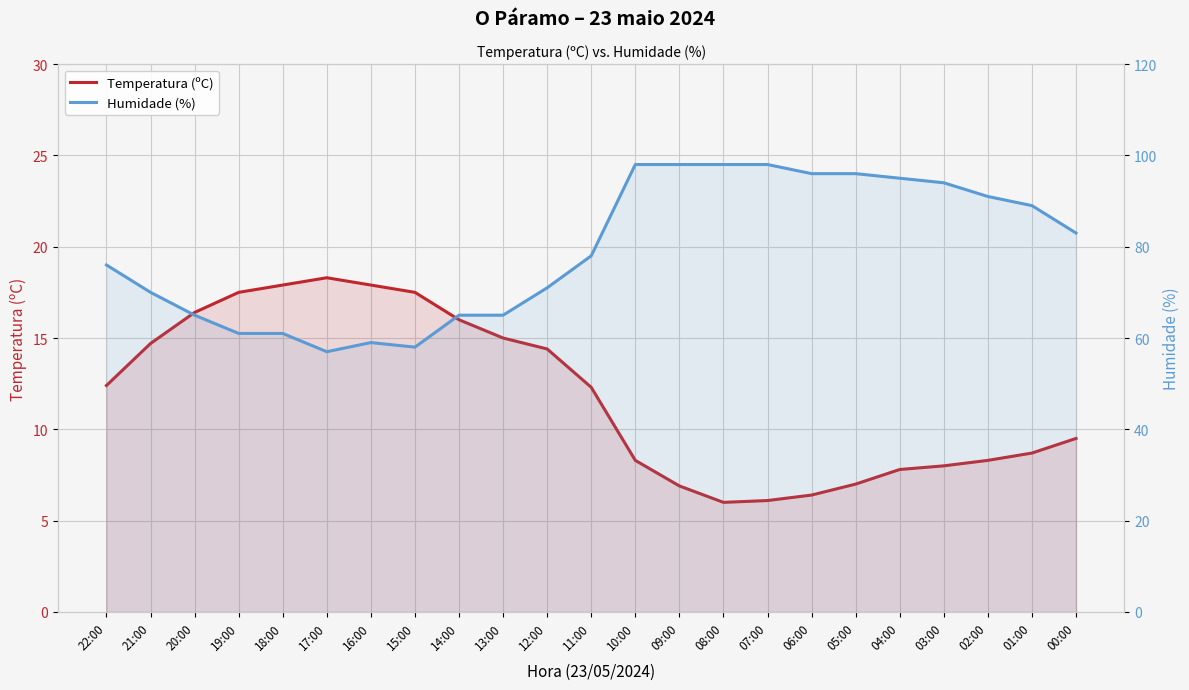

What is the approximate value of Humidade (%) at 13:00?

65.0